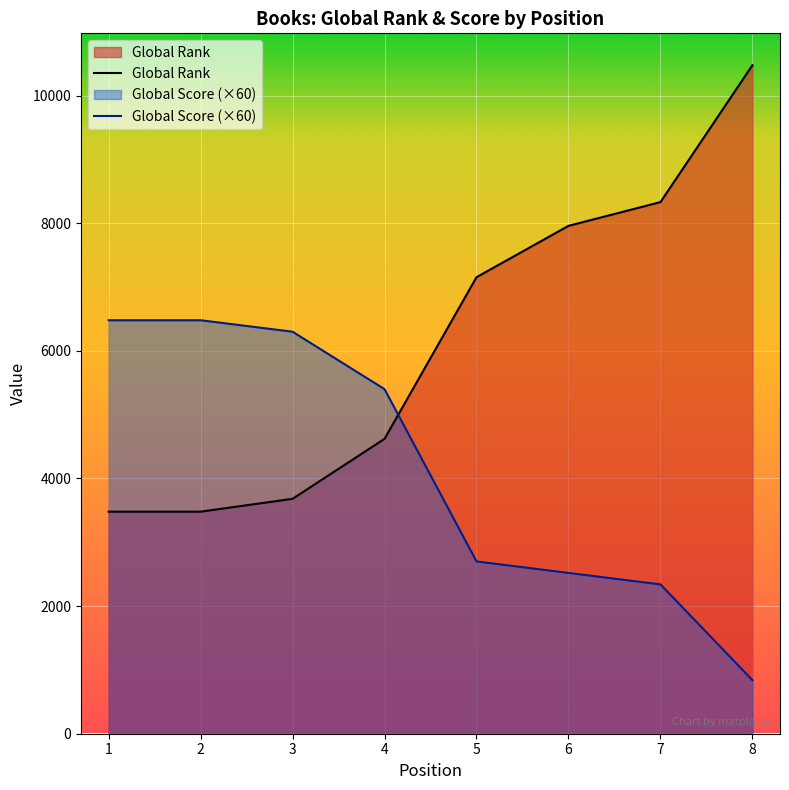

The Global Score series shows 3105 at 4. True or false?

False